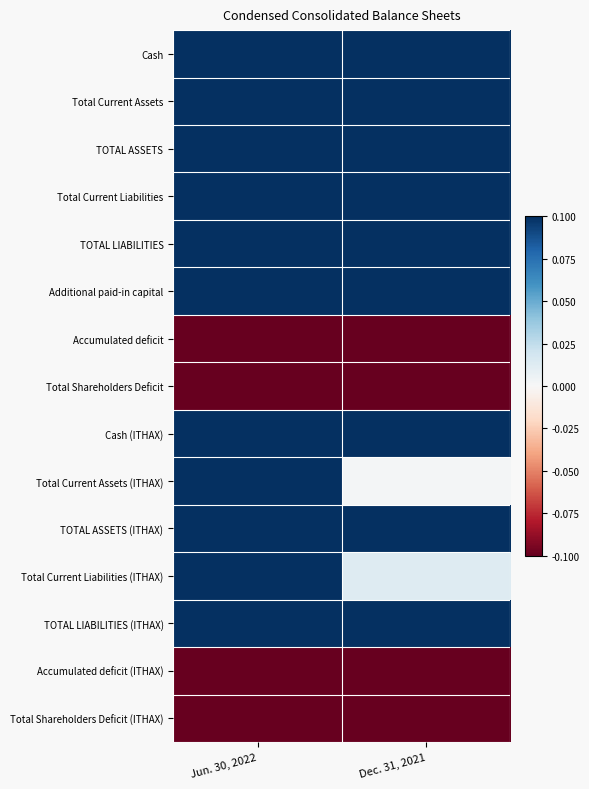

Which label corresponds to the smallest value in the chart?

Jun. 30, 2022